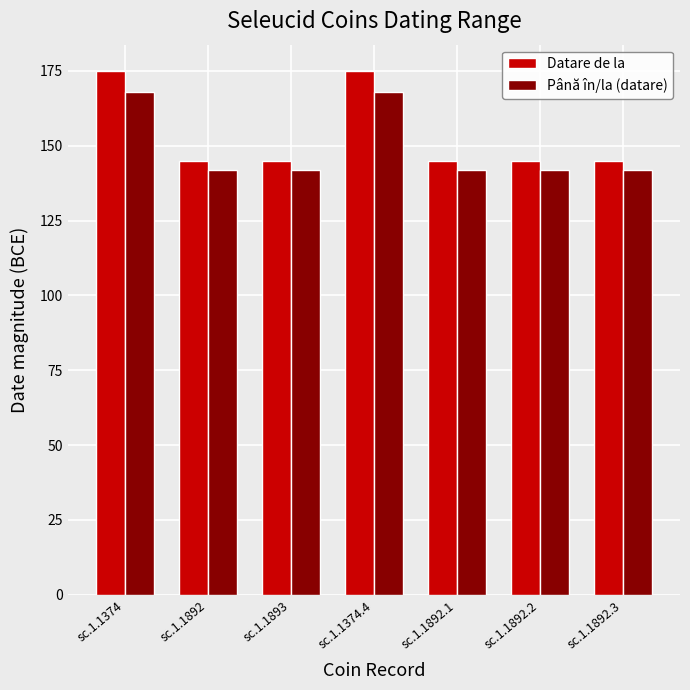

What is the sum of all Datare de la values?

1075